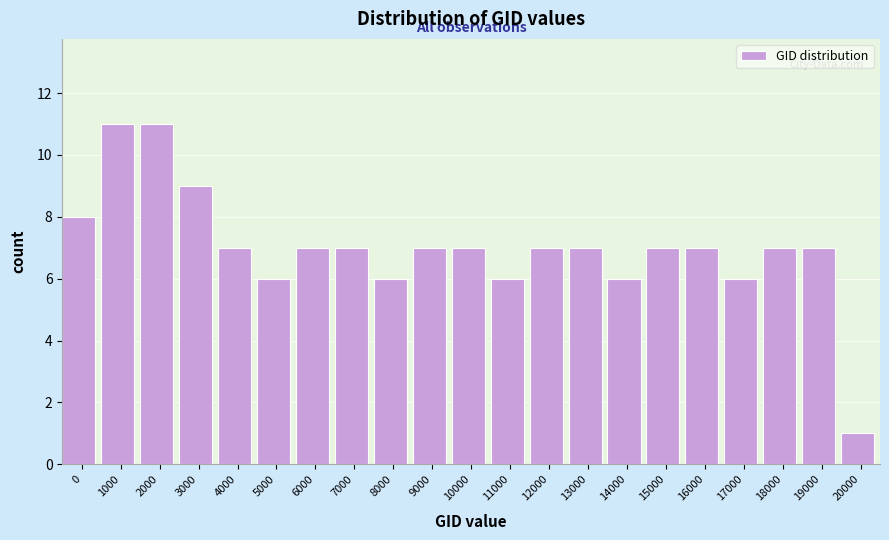

Reading left to right, what are all the values shown in this chart?

0=8	1000=11	2000=11	3000=9	4000=7	5000=6	6000=7	7000=7	8000=6	9000=7	10000=7	11000=6	12000=7	13000=7	14000=6	15000=7	16000=7	17000=6	18000=7	19000=7	20000=1